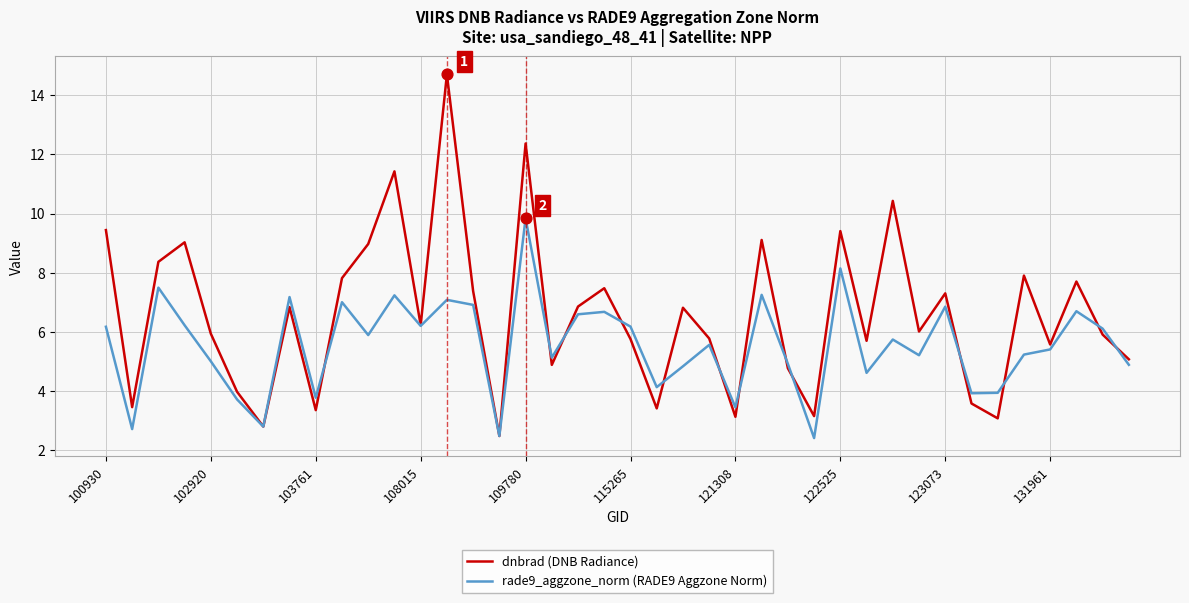

Which series has the largest total across all categories?

dnbrad (DNB Radiance)